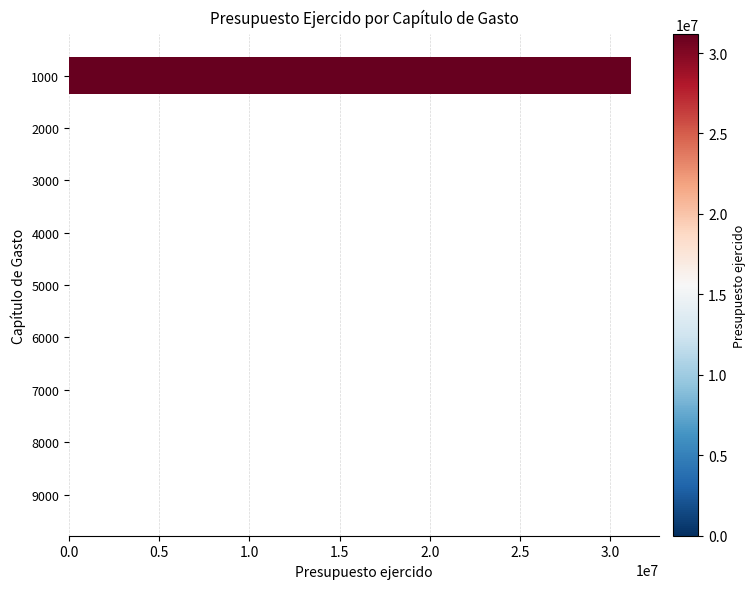

What is the change in value from 1000 to 9000?

-31156306.6